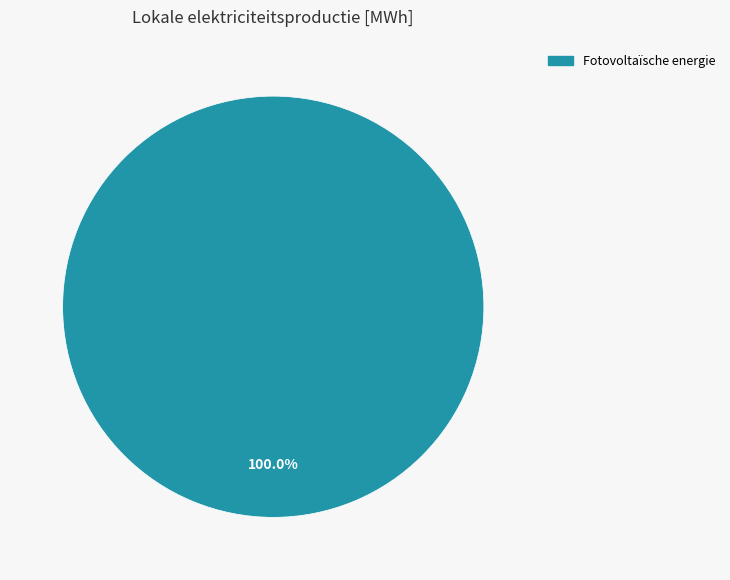

Is there a majority slice in this chart?

Yes